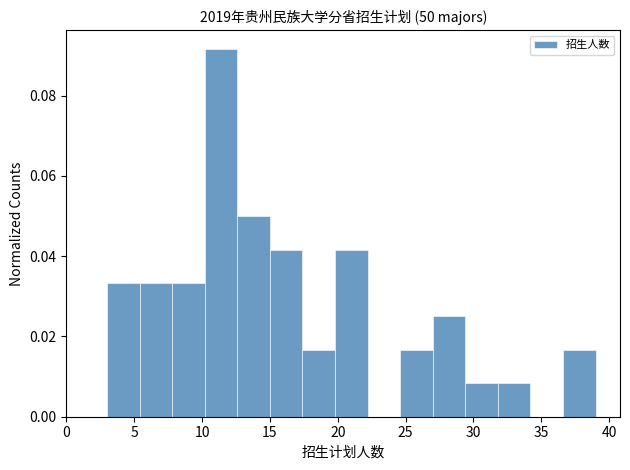

Reading left to right, transcribe this chart: for each bar, give the range it covers on the x-axis and its height. Neither the bar edges nor the heights are printed on the chart, so give them approximately, as read against the axes.

3.0 to 5.4: 0.034
5.4 to 7.8: 0.034
7.8 to 10.2: 0.034
10.2 to 12.6: 0.092
12.6 to 15.0: 0.050
15.0 to 17.4: 0.042
17.4 to 19.8: 0.016
19.8 to 22.2: 0.042
22.2 to 24.6: 0
24.6 to 27.0: 0.016
27.0 to 29.4: 0.026
29.4 to 31.8: 0.008
31.8 to 34.2: 0.008
34.2 to 36.6: 0
36.6 to 39.0: 0.016